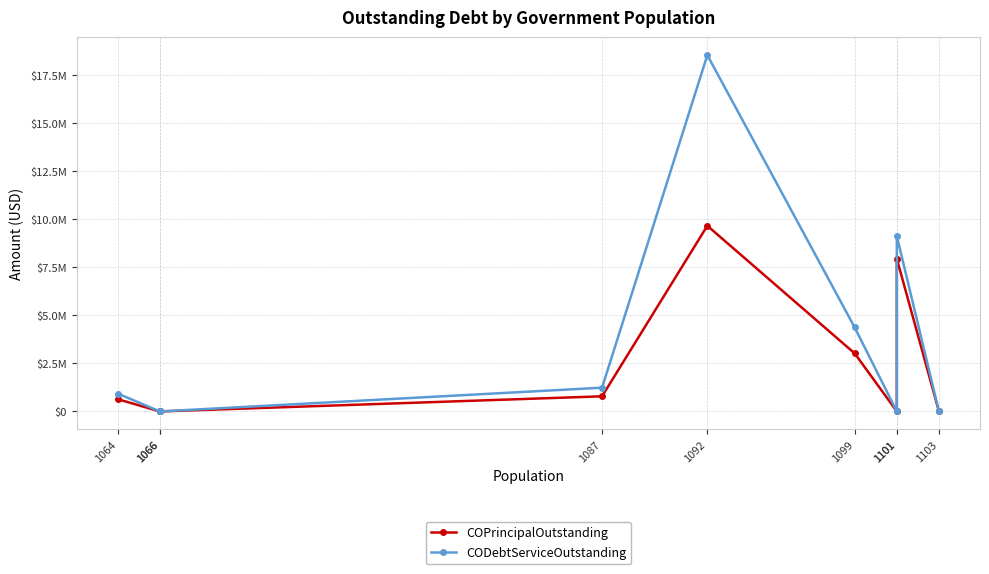

Does the chart have visible grid lines?

Yes